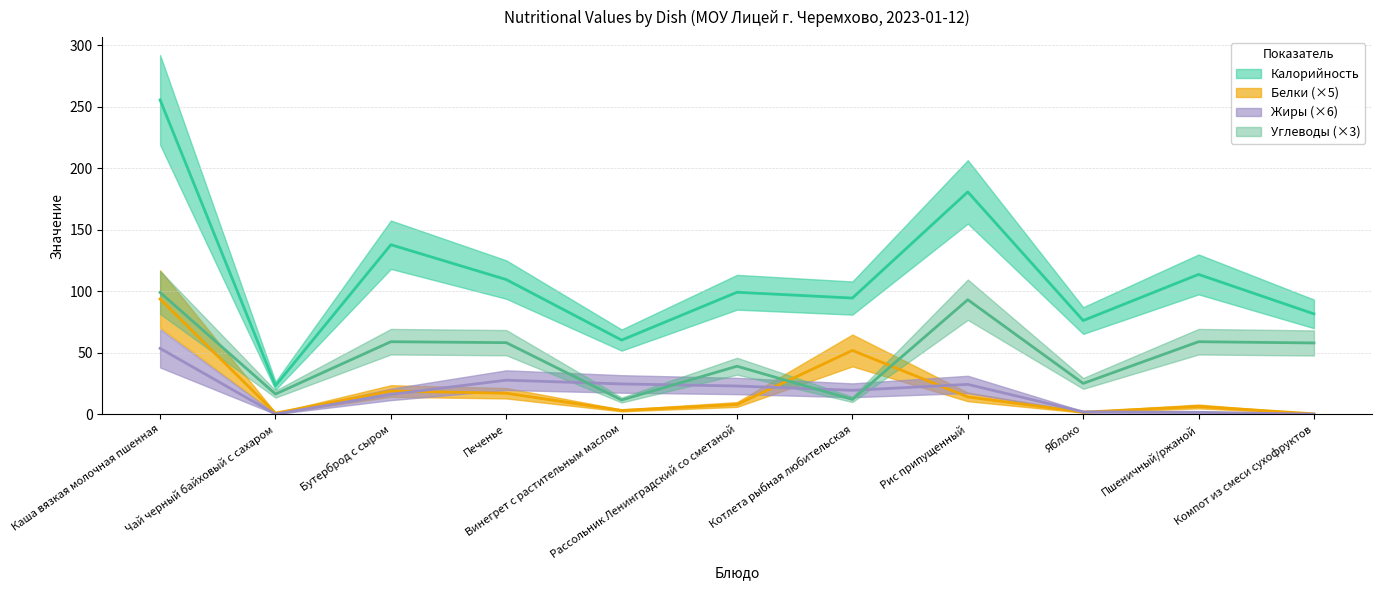

What is the difference between the maximum and second lowest values in the Белки series?

92.8